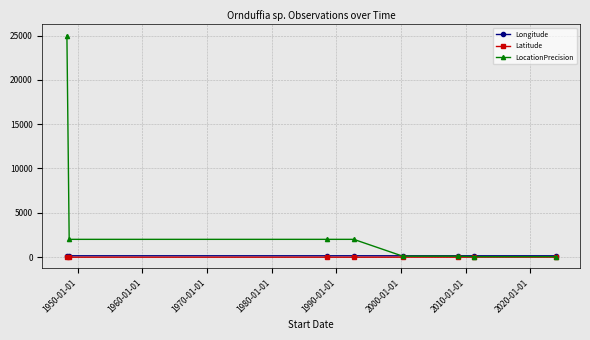

Which series has the largest total across all categories?

LocationPrecision